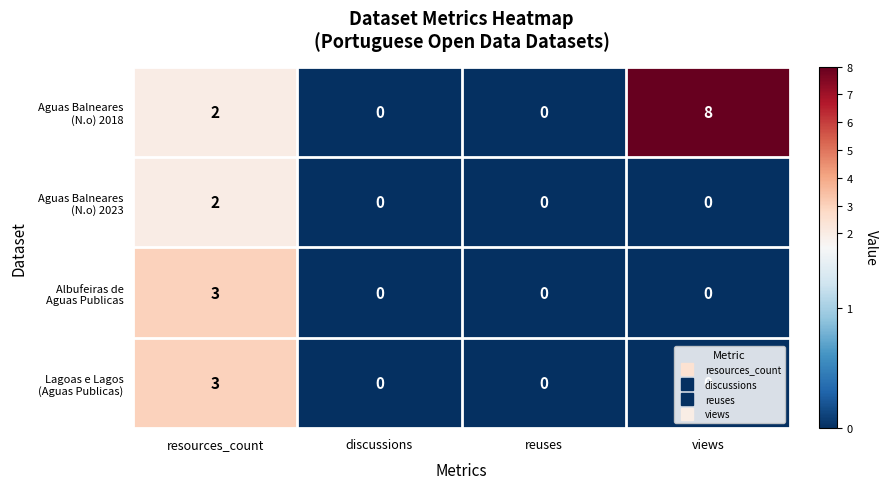

At which category is the sum across all series the highest?

resources_count